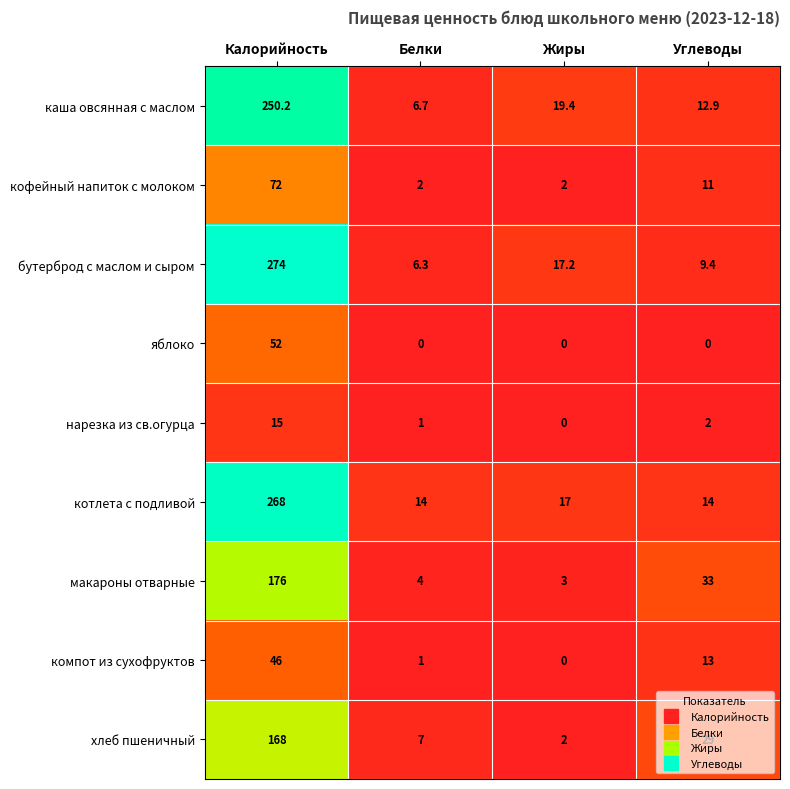

What is the difference between the second highest and minimum values in the кофейный напиток с молоком series?

9.0